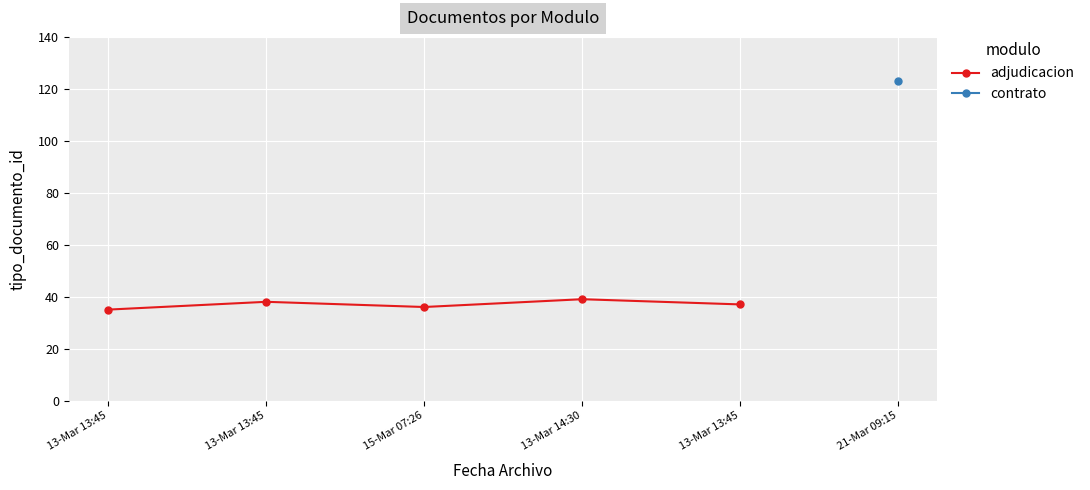

True or false: the data shows 57 at 15-Mar 07:26.

False